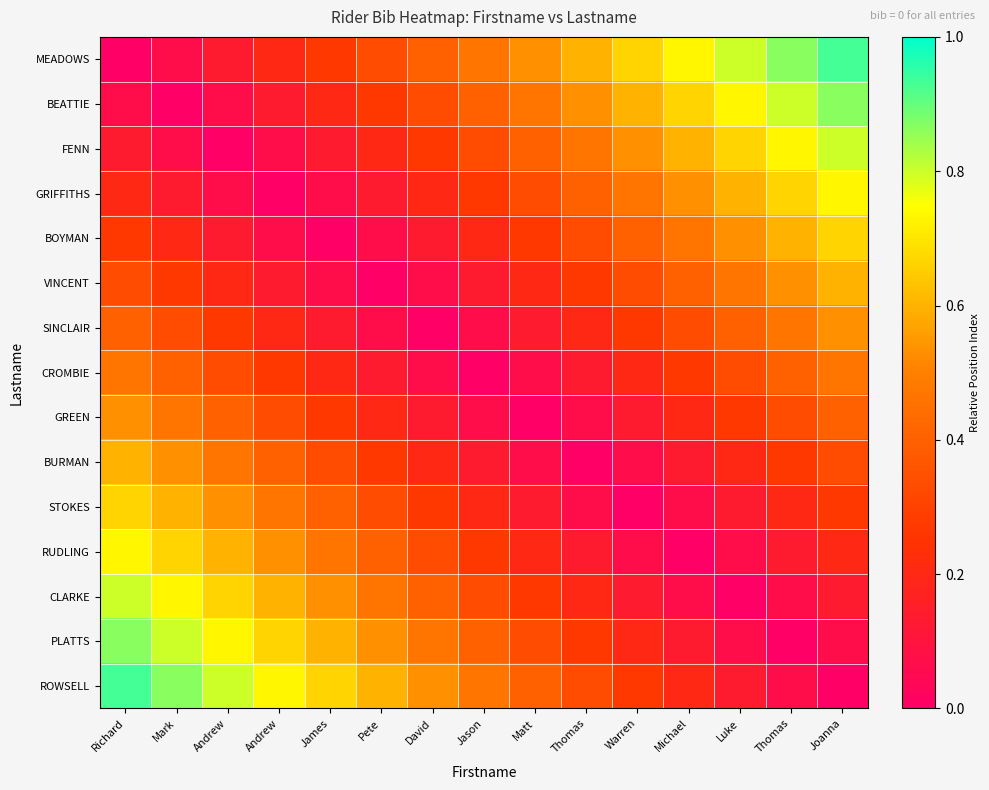

How many series are shown in this chart?

15